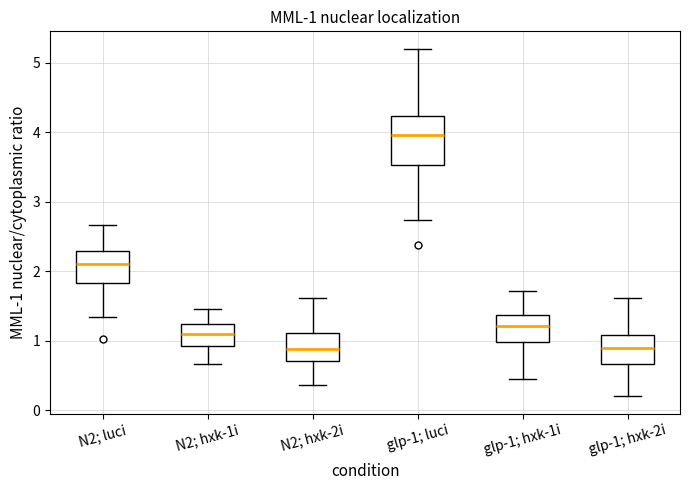

Which box is the tallest, from its lower edge to its upper edge?

glp-1; luci